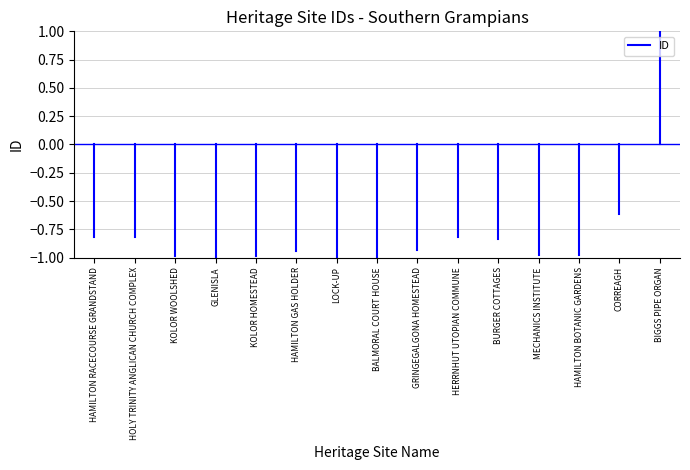

The value at HAMILTON RACECOURSE GRANDSTAND is -1.1. True or false?

False